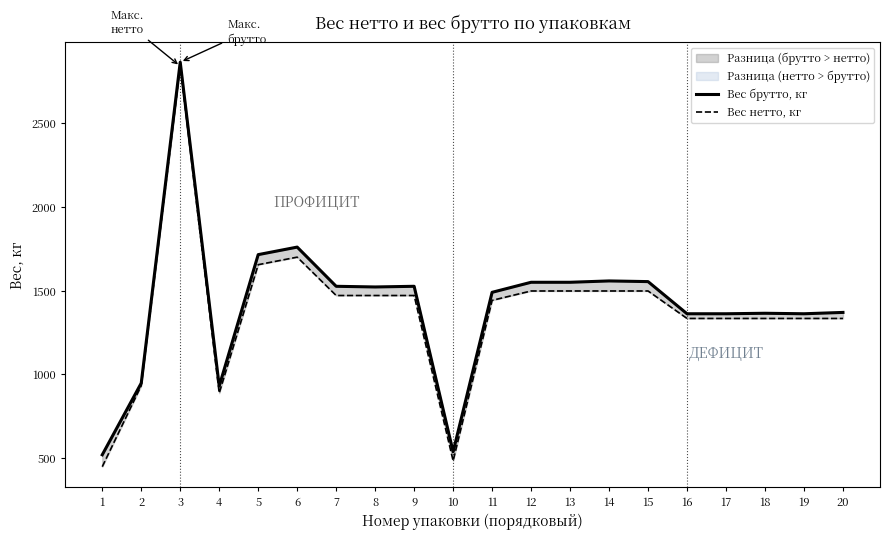

True or false: Вес брутто, кг and Вес нетто, кг intersect in this chart.

False